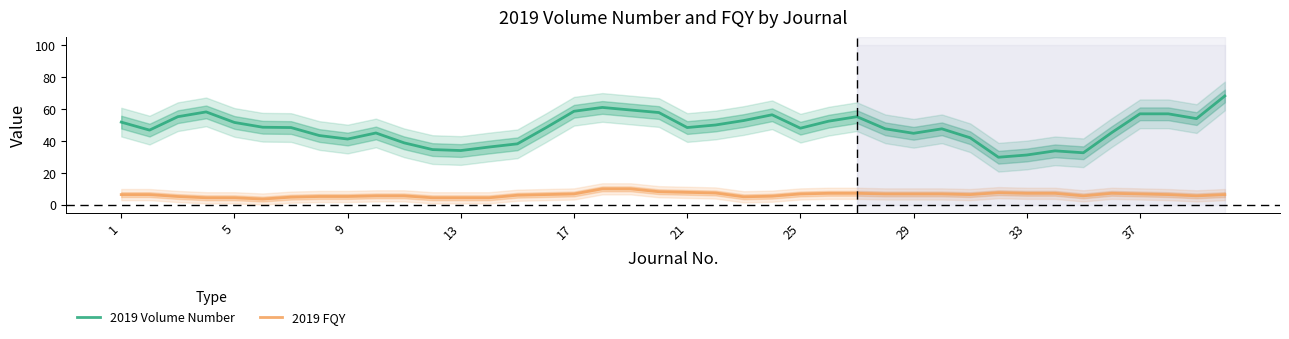

What is the highest value of the 2019 Volume Number series?

68.2